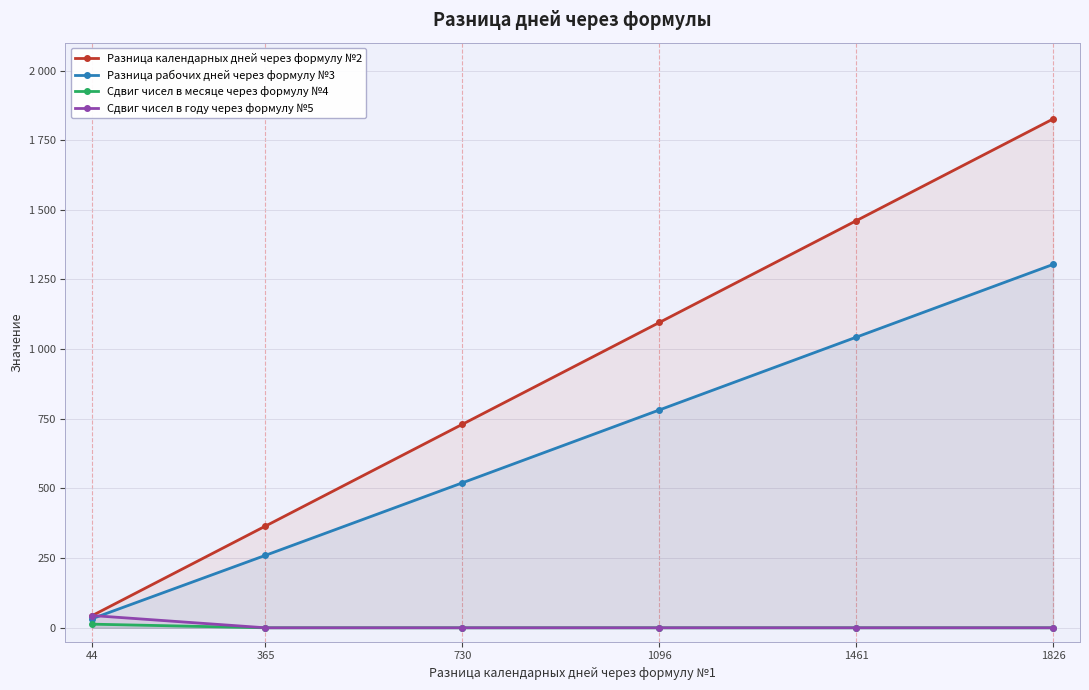

What are all the series names shown in the legend?

Разница календарных дней через формулу №2, Разница рабочих дней через формулу №3, Сдвиг чисел в месяце через формулу №4, Сдвиг чисел в году через формулу №5